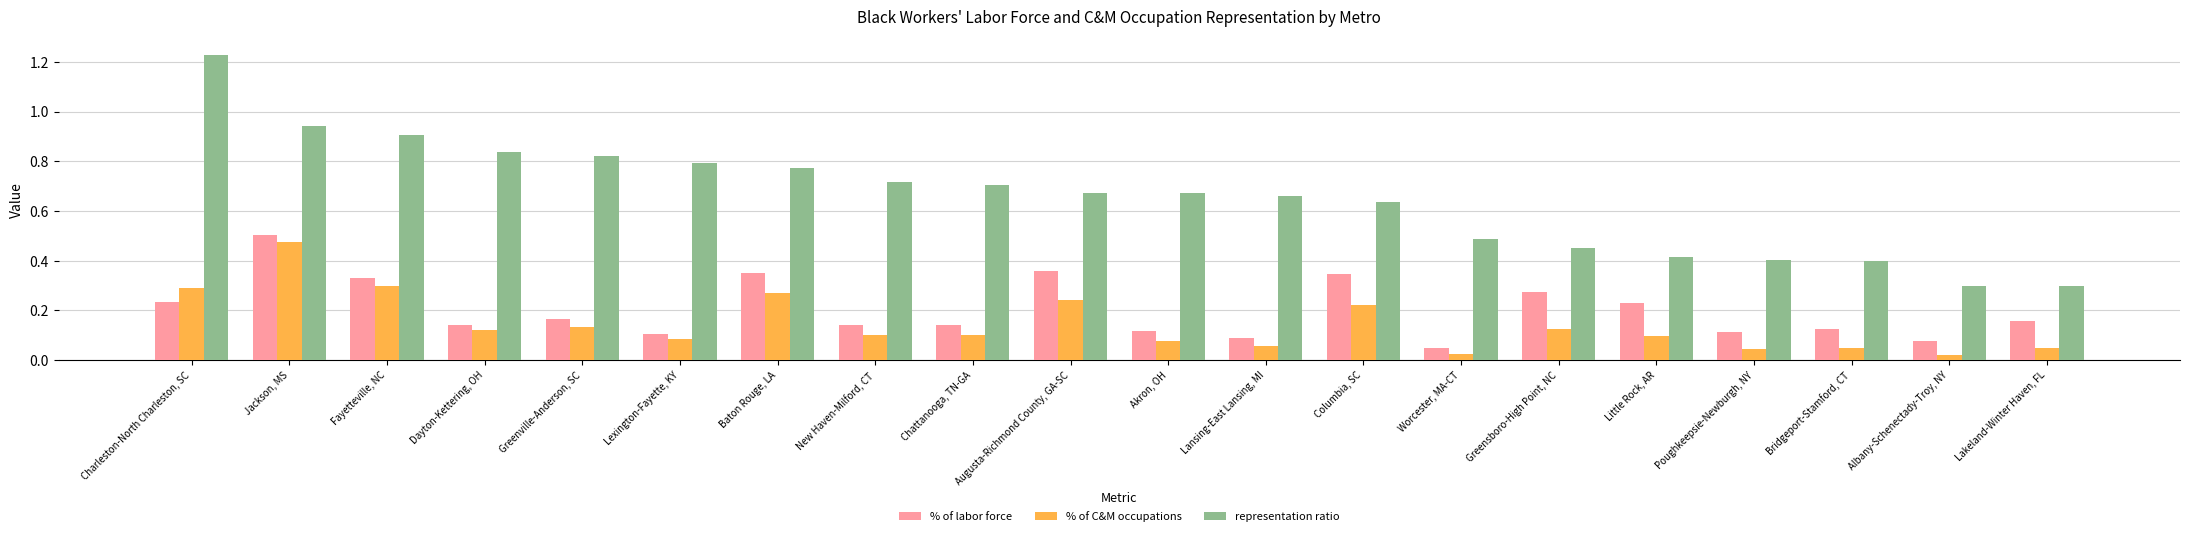

Which series has the largest range (max minus min)?

representation ratio